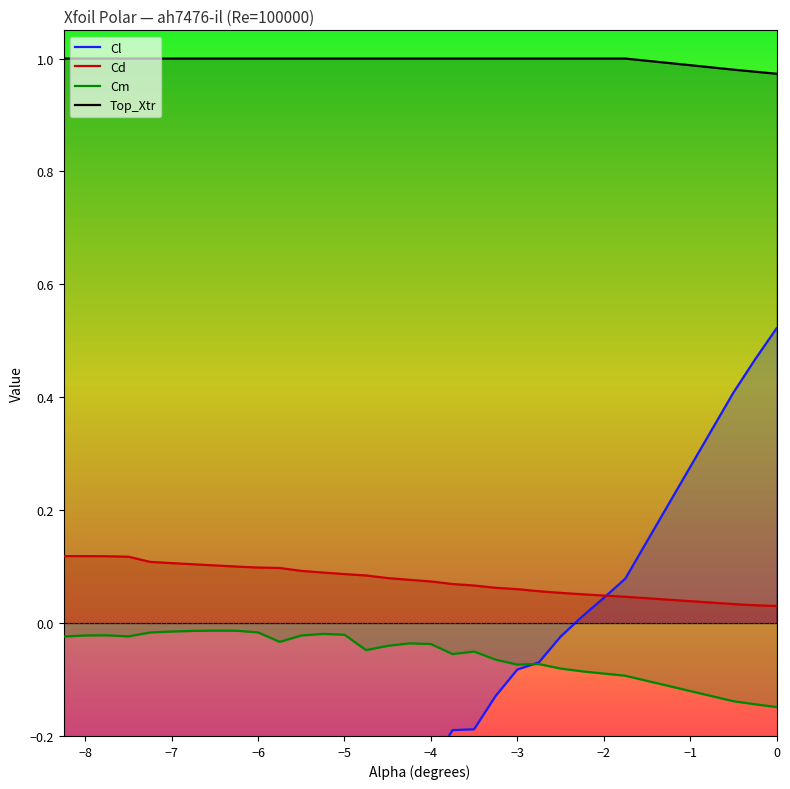

Which series has the largest range (max minus min)?

Cl